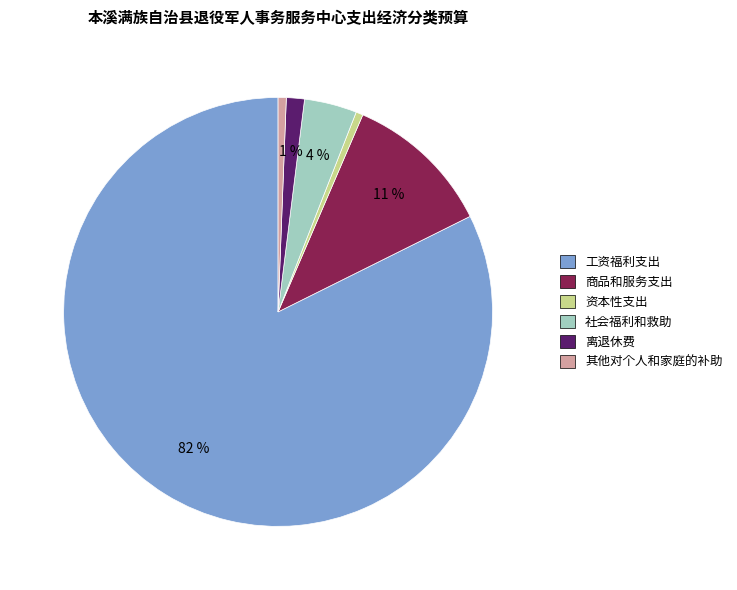

Do 商品和服务支出 and 社会福利和救助 together represent more than half of the pie?

No